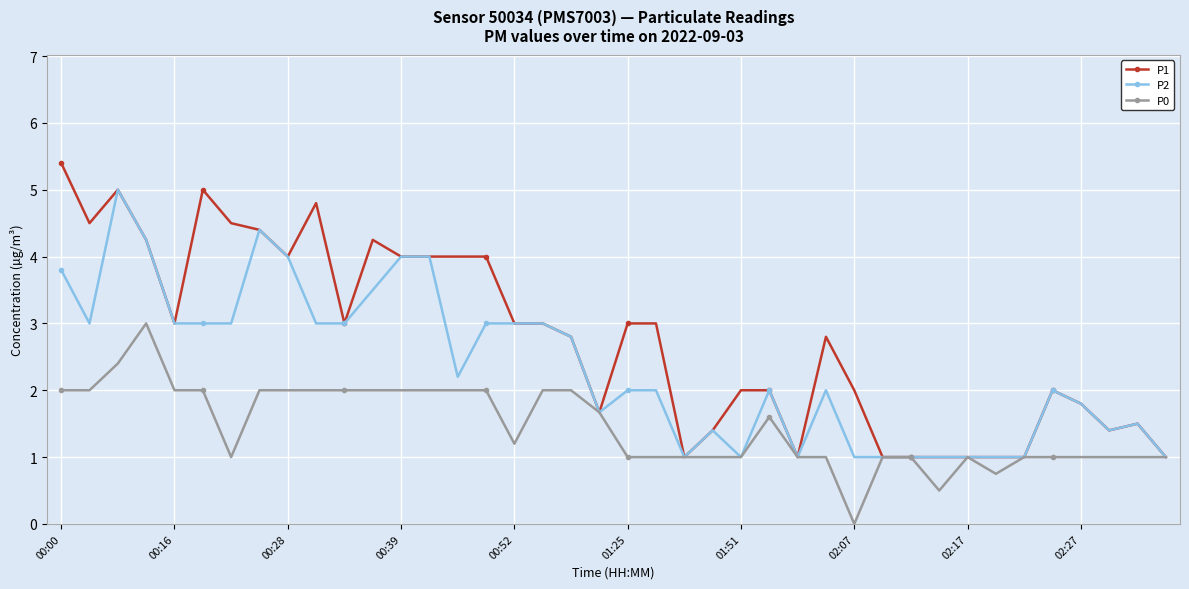

Rank the series by their average value, from lowest to highest.

P0, P2, P1